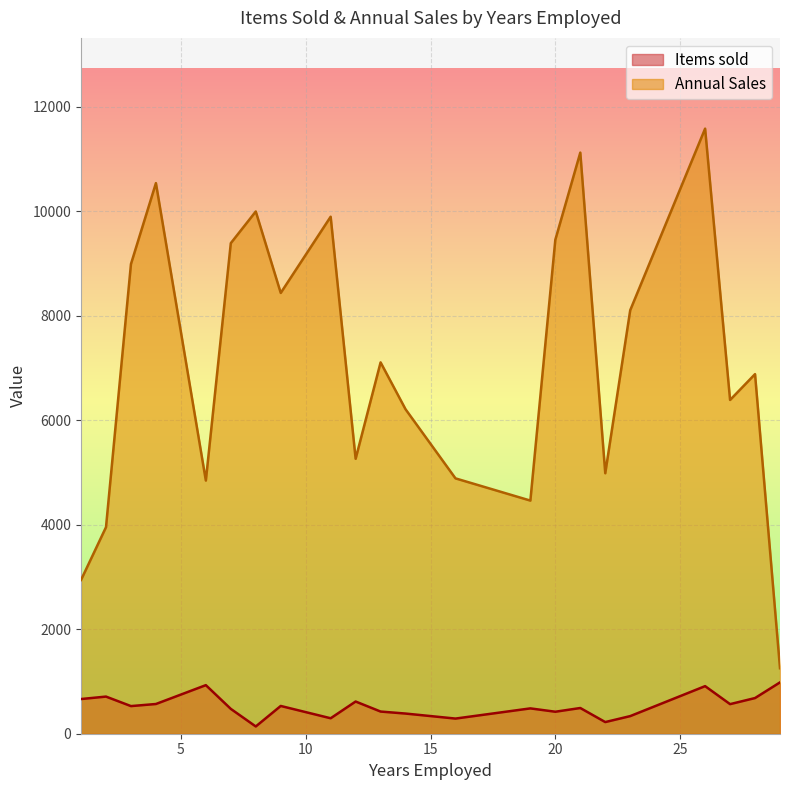

Is it true that Items sold equals 461 at 26?

False